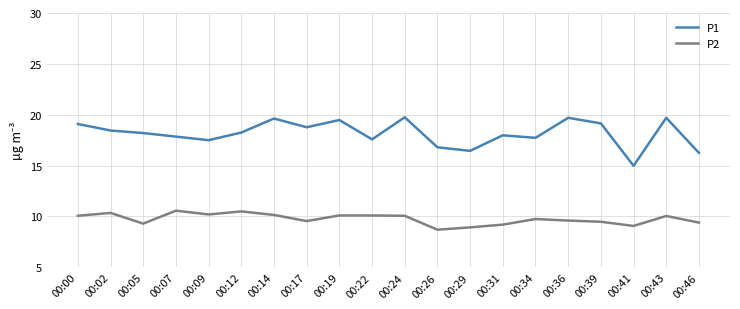

What are all the series names shown in the legend?

P1, P2